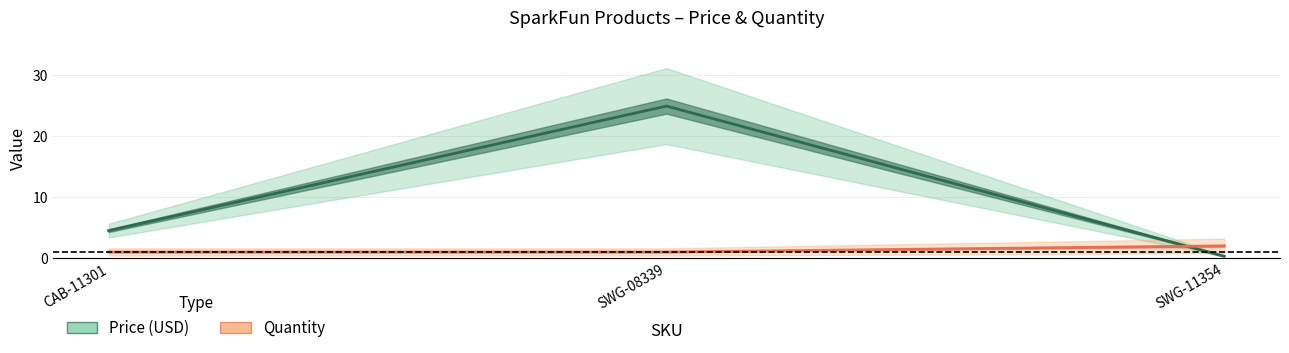

What position from the right is SWG-08339?

2